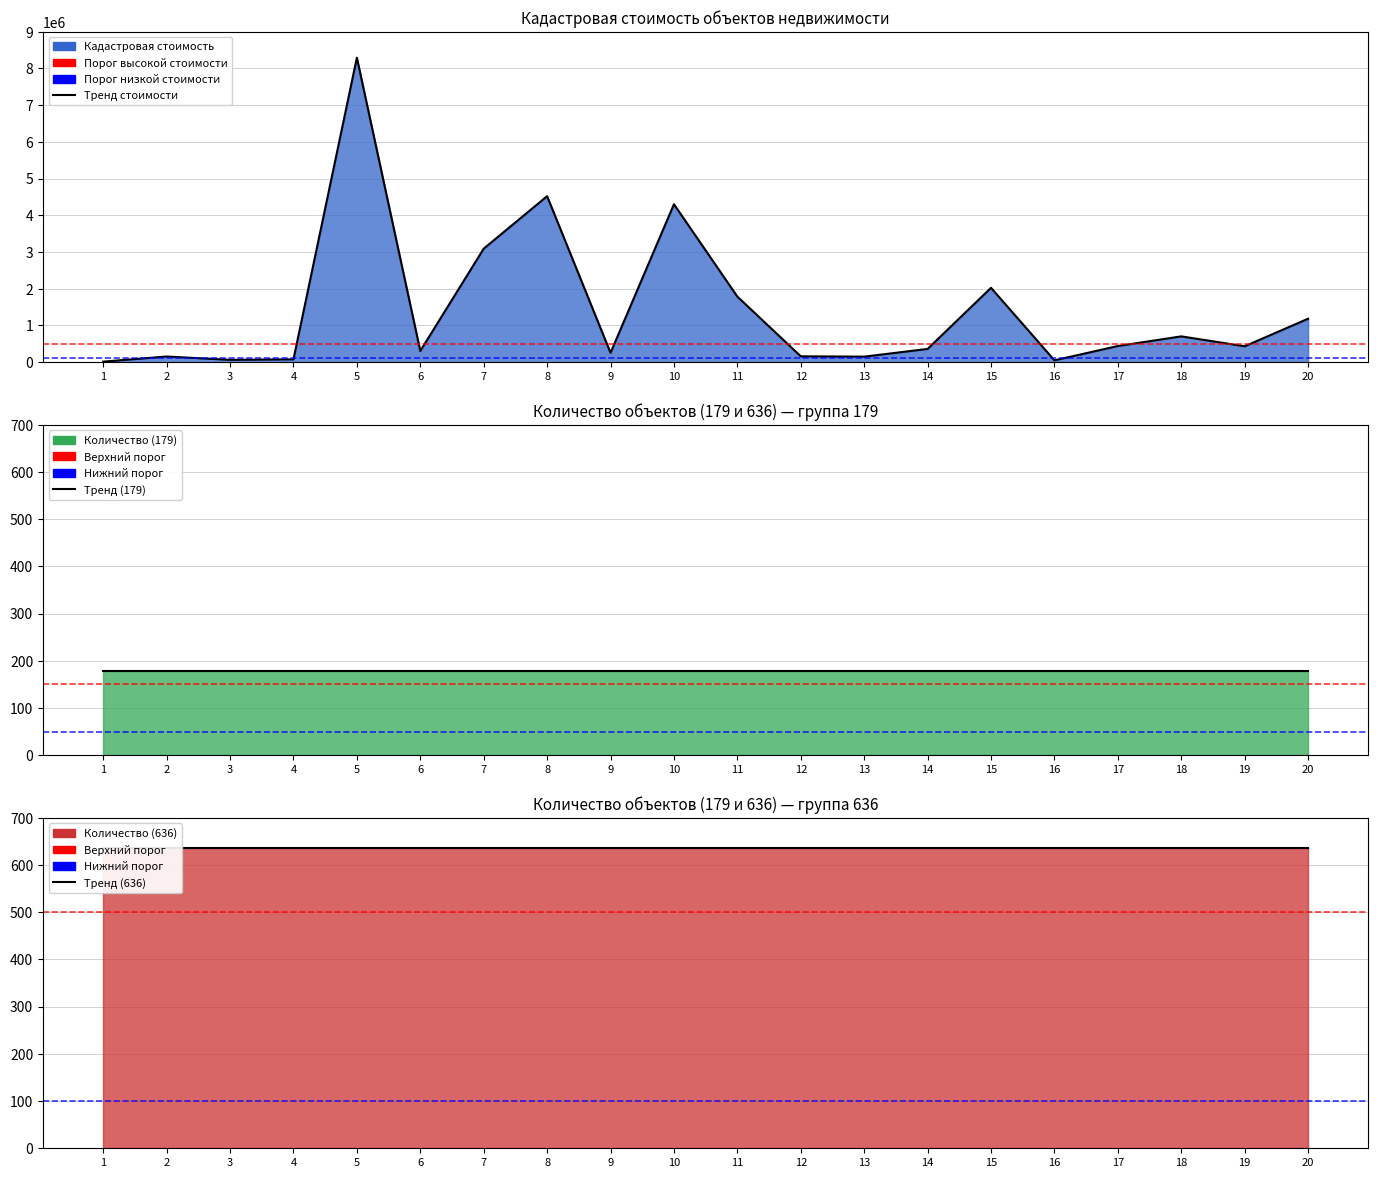

Rank the series by their maximum value, from lowest to highest.

Тренд (179), Тренд (636), Тренд стоимости